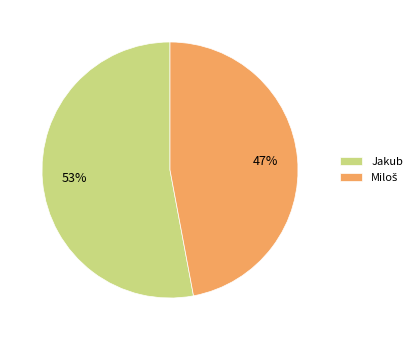

The Jakub slice represents 66% of the pie. True or false?

False